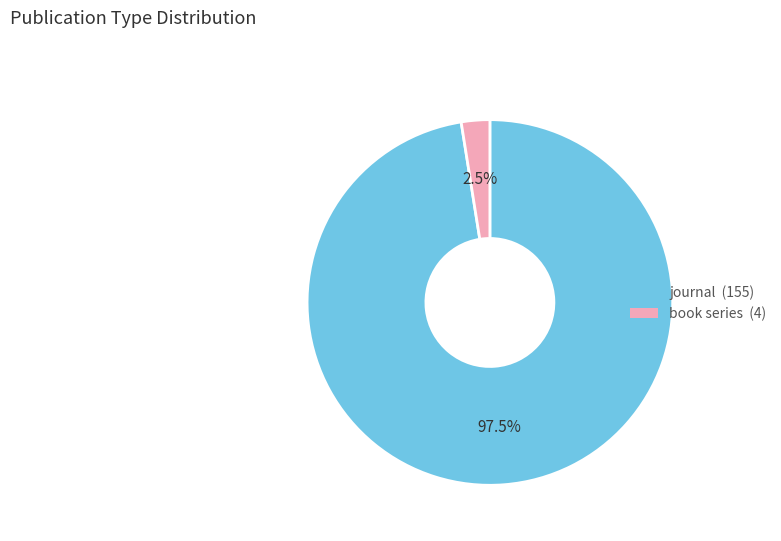

How many slices are in this pie chart?

2